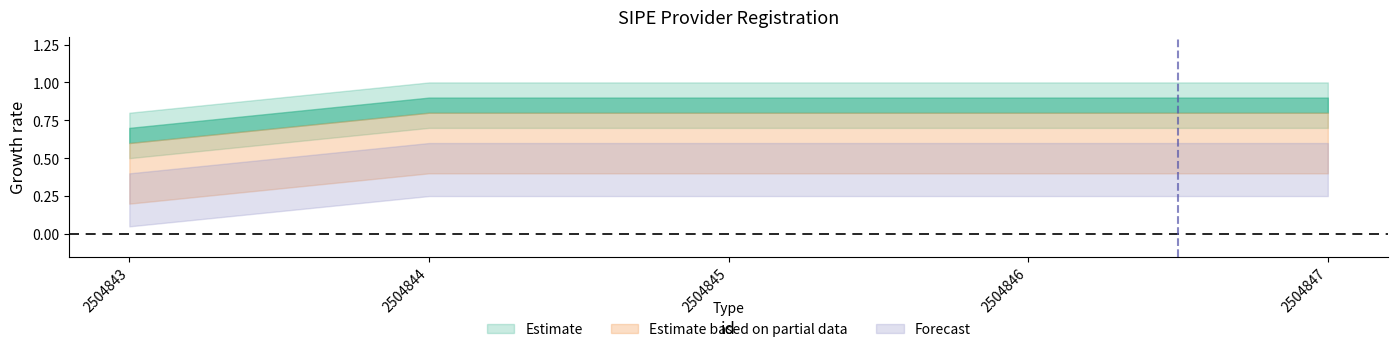

What is the spread (max minus min) of values at 2504843?

0.4